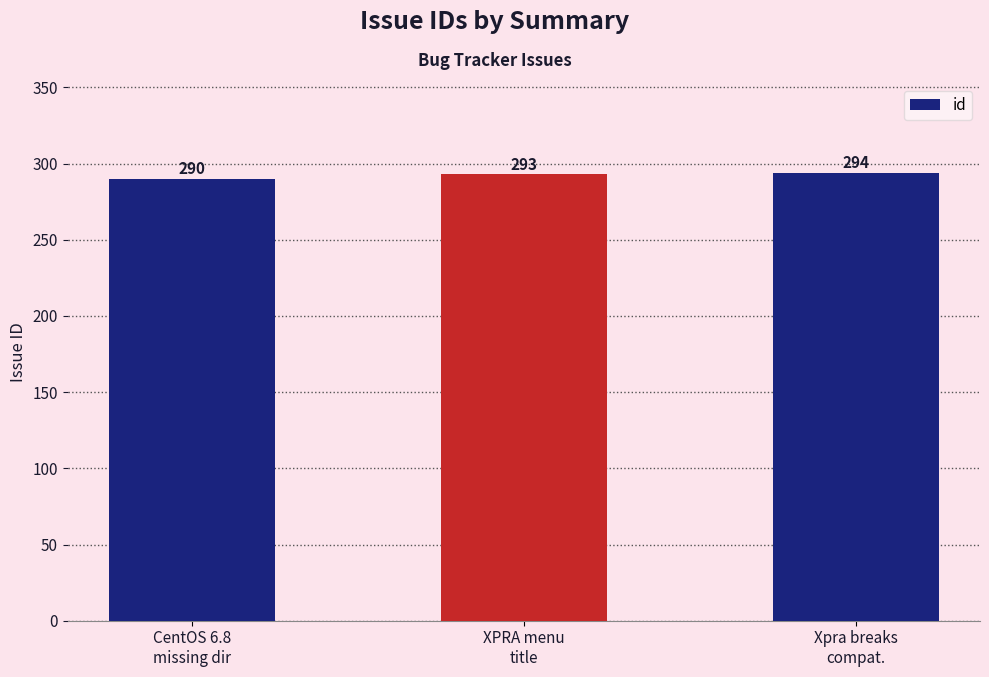

Which has a higher value, Xpra breaks
compat. or CentOS 6.8
missing dir?

Xpra breaks
compat.